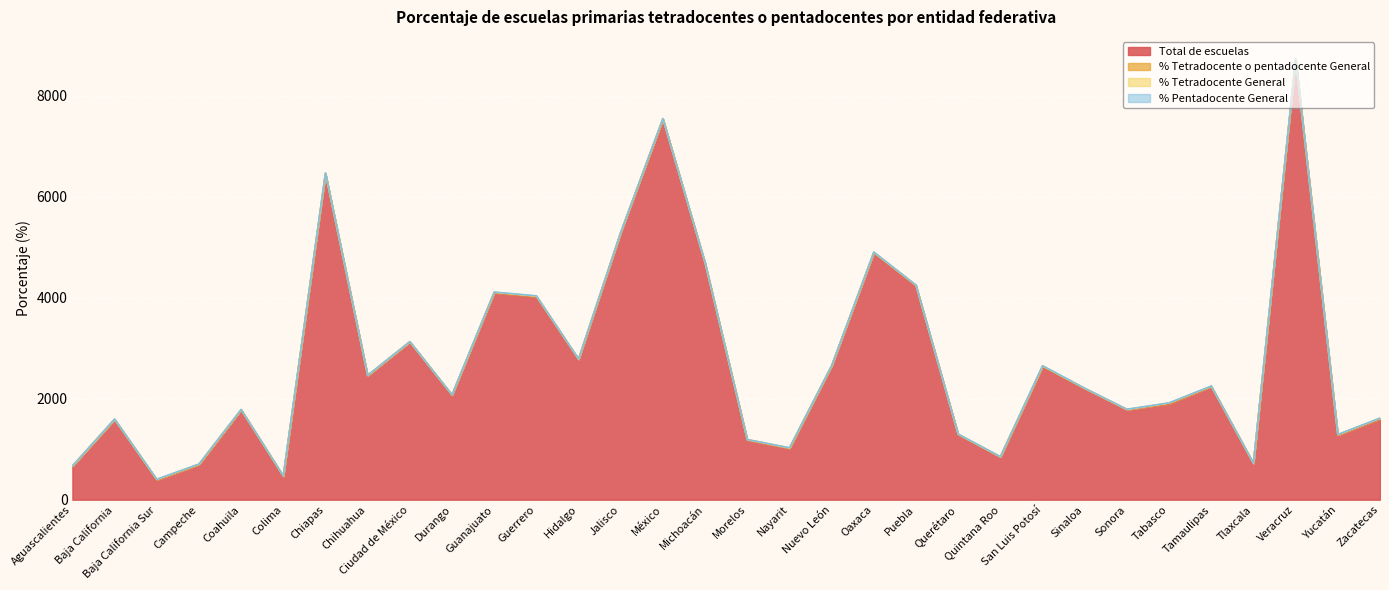

What is the value of the % Tetradocente o pentadocente General point at the 4th from the left?

6.6